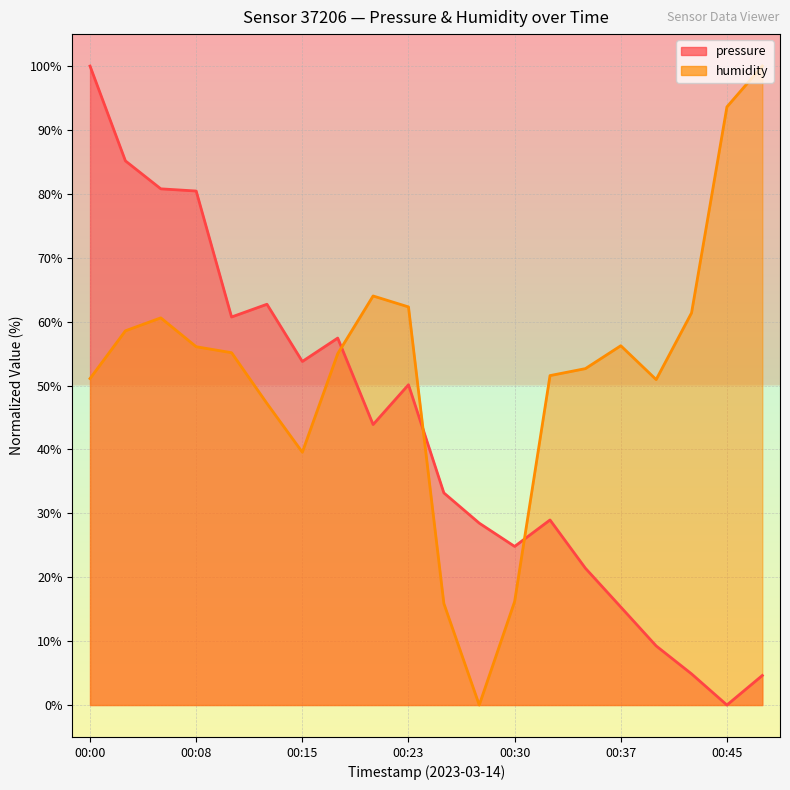

In pressure, how many points are higher than both neighbors (excluding endpoints)?

4